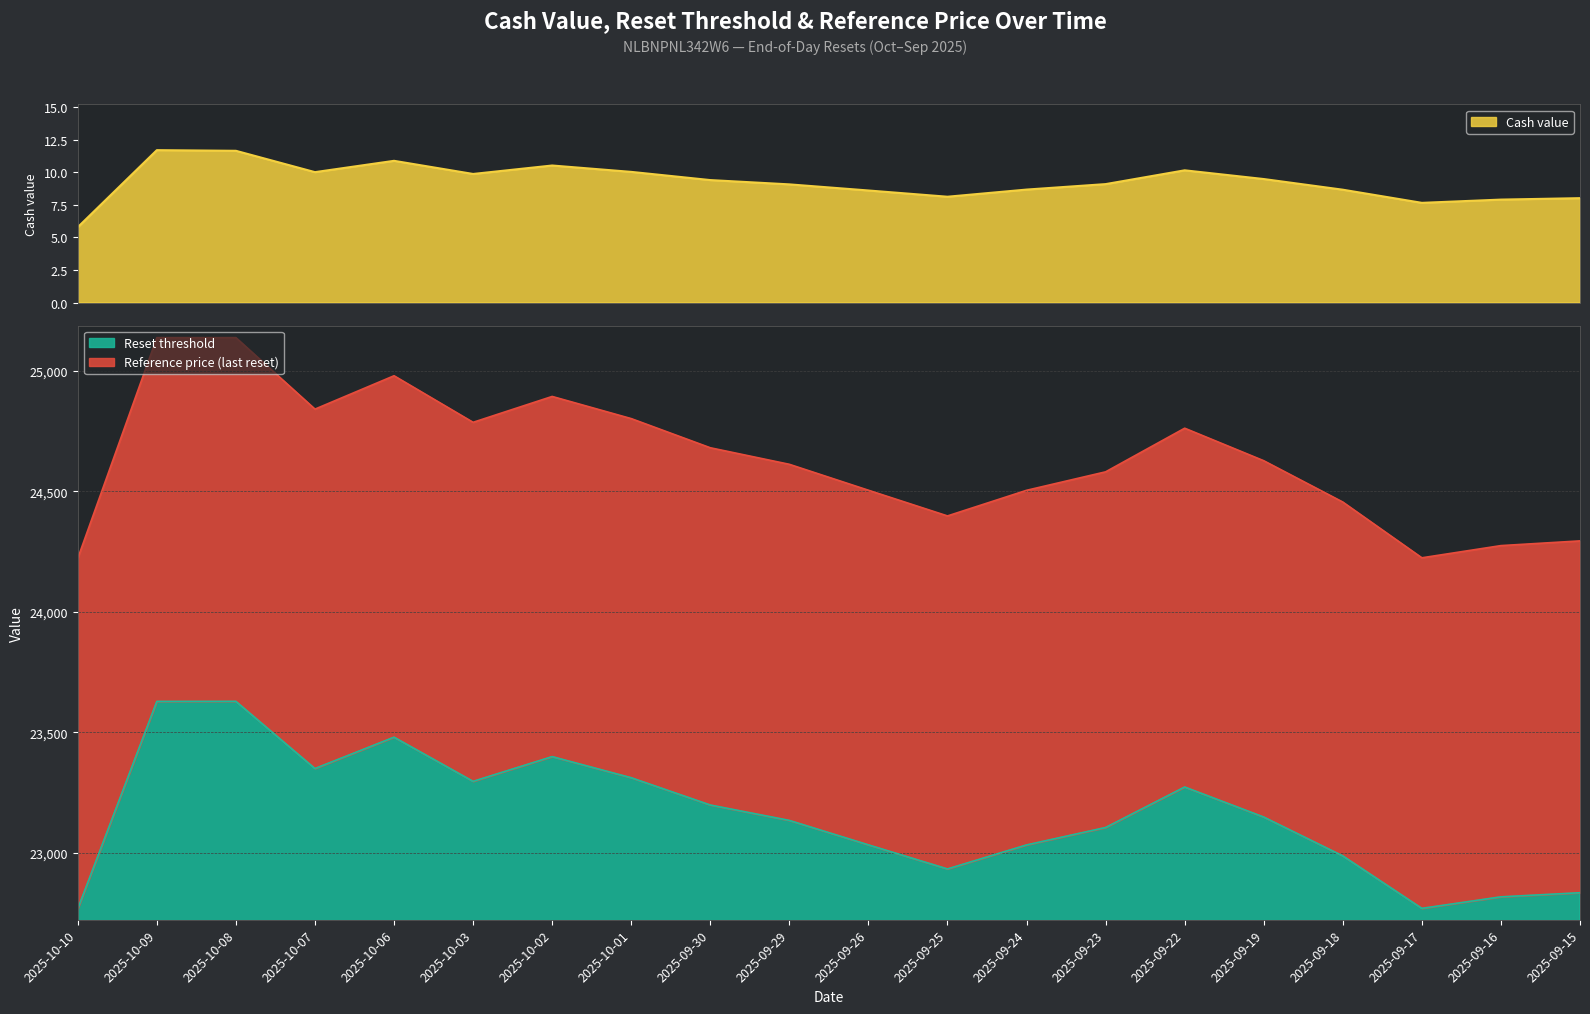

List the series in order of their peak value, lowest first.

Cash value, Reset threshold, Reference price